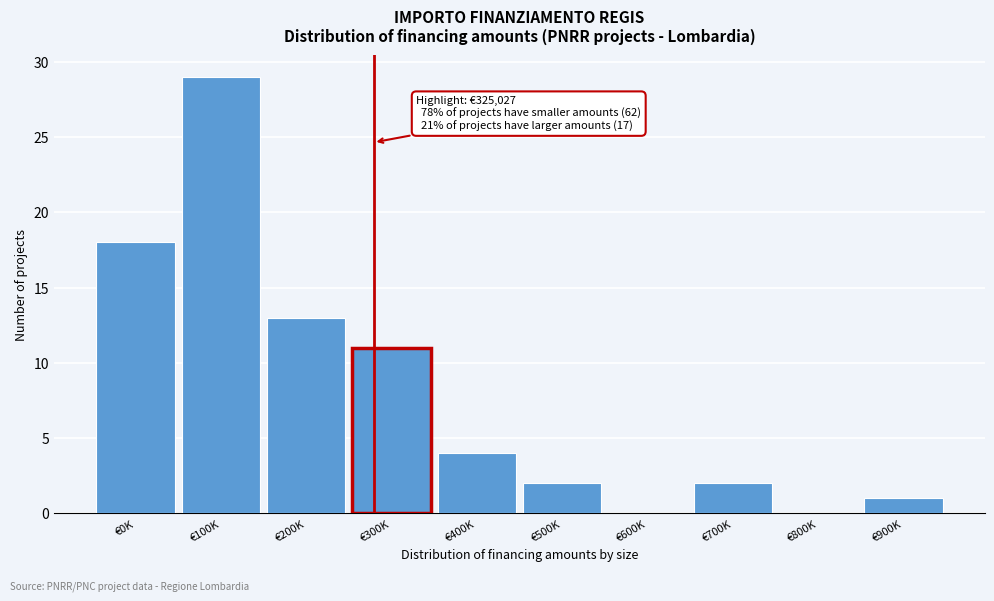

Reading left to right, list all the values displayed in this chart.

€0K=18	€100K=29	€200K=13	€300K=11	€400K=4	€500K=2	€600K=0	€700K=2	€800K=0	€900K=1